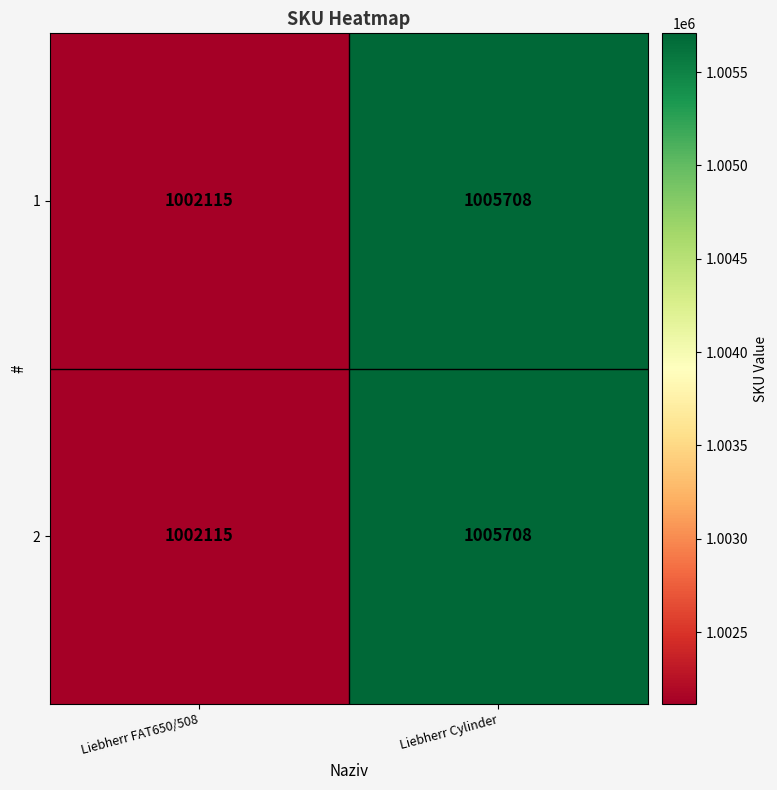

What is the total value across all series at Liebherr Cylinder?

2011416